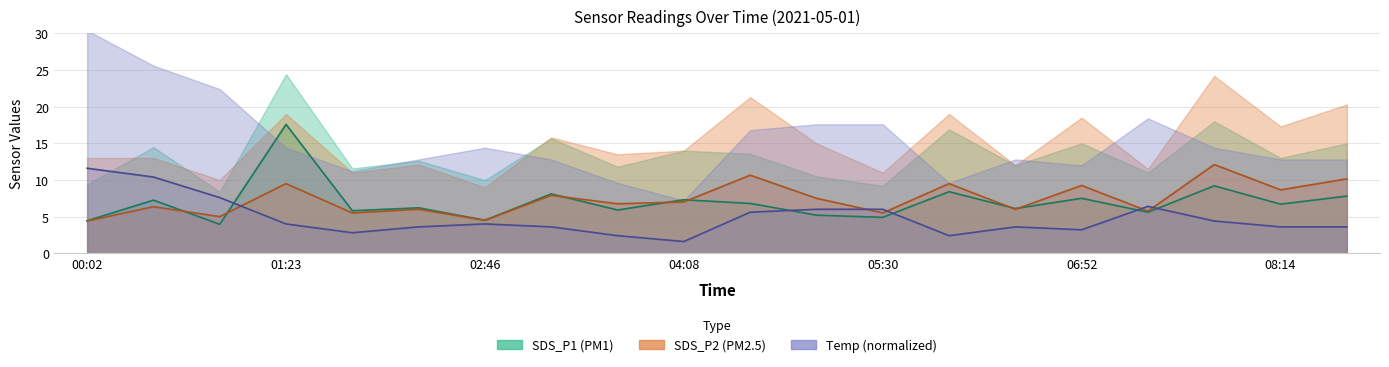

True or false: SDS_P1 has a value of 6.8 at 04:35.

True